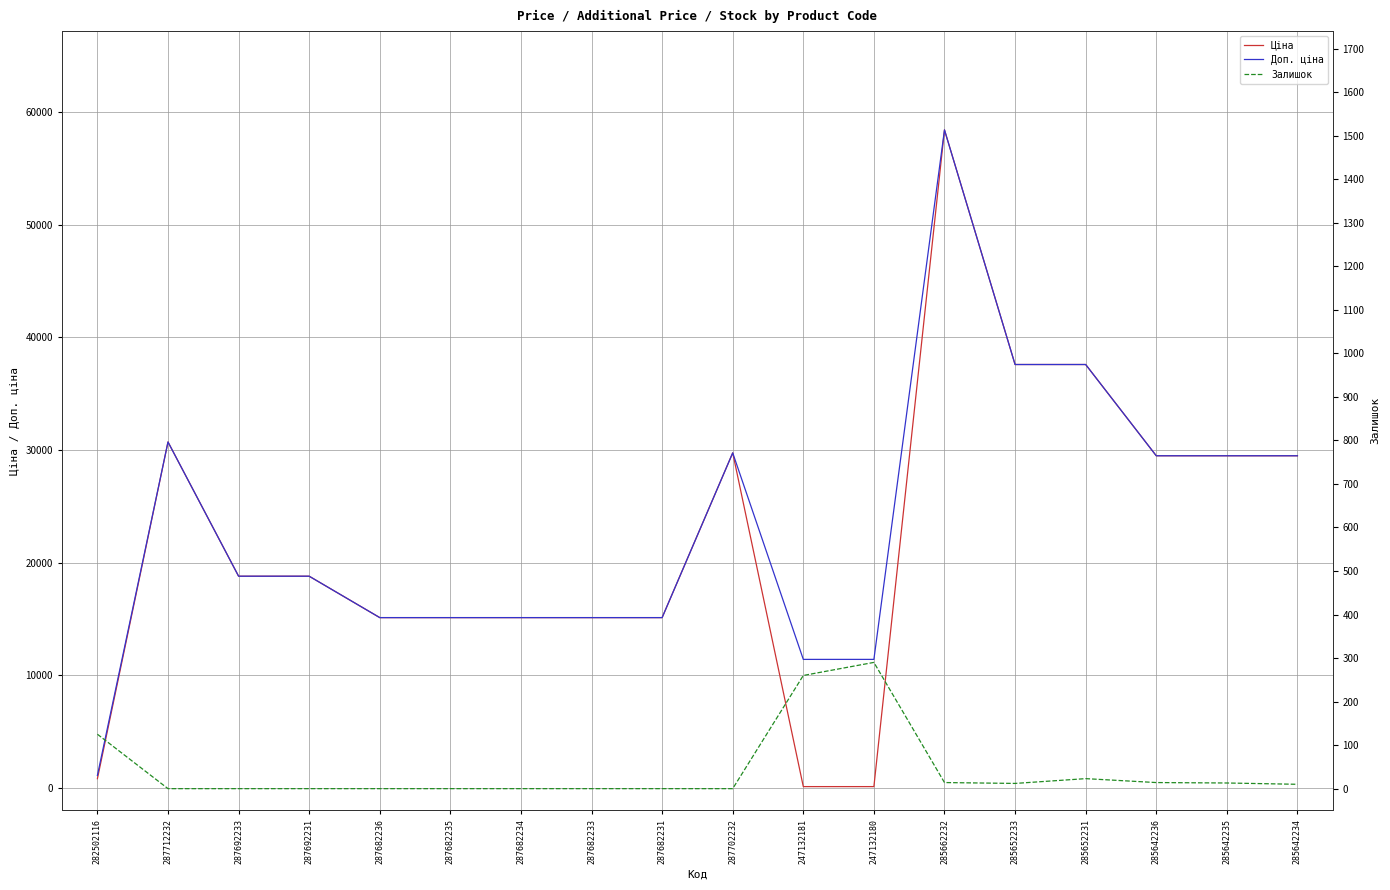

How many values in Залишок are above zero?

9